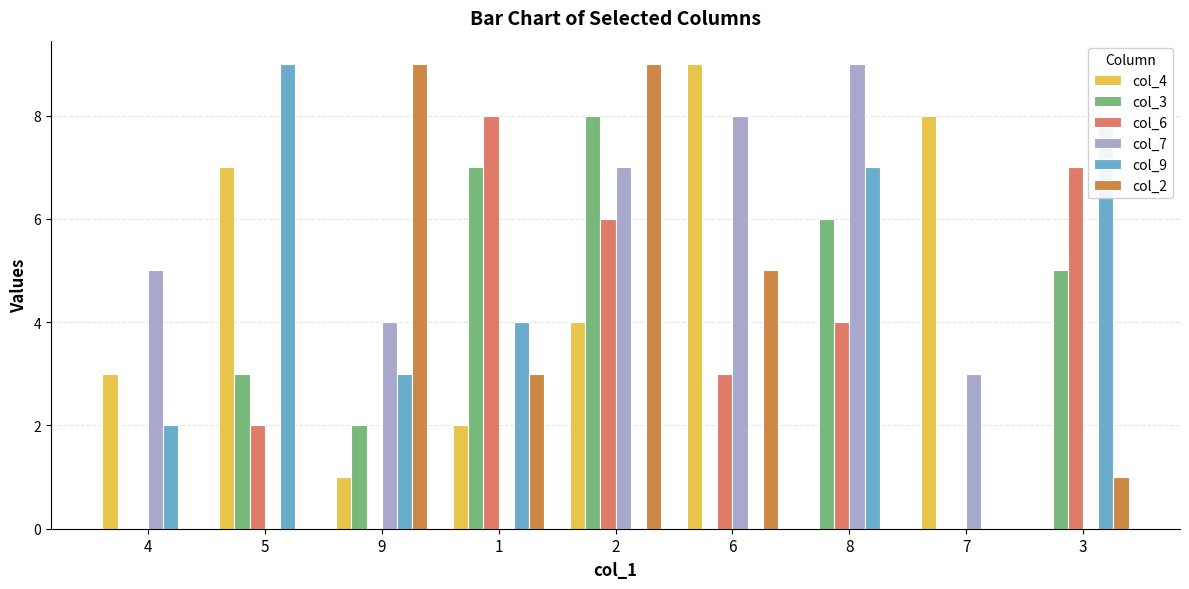

How many series are shown in this chart?

6